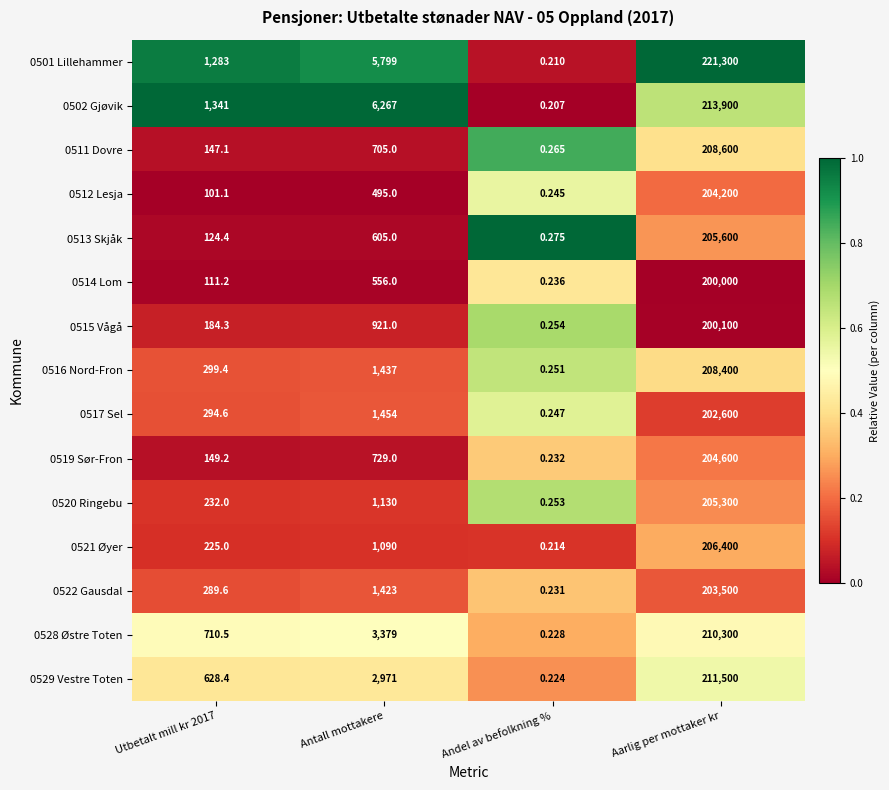

At which label does 0512 Lesja reach its peak?

Aarlig per mottaker kr